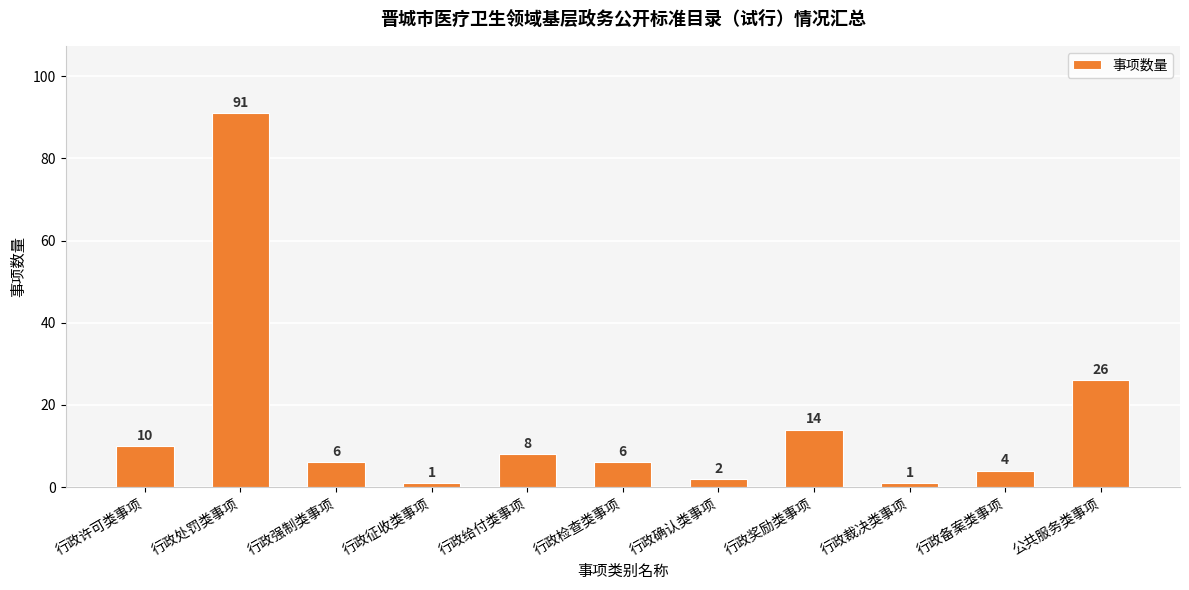

The value at 行政处罚类事项 is 126. True or false?

False